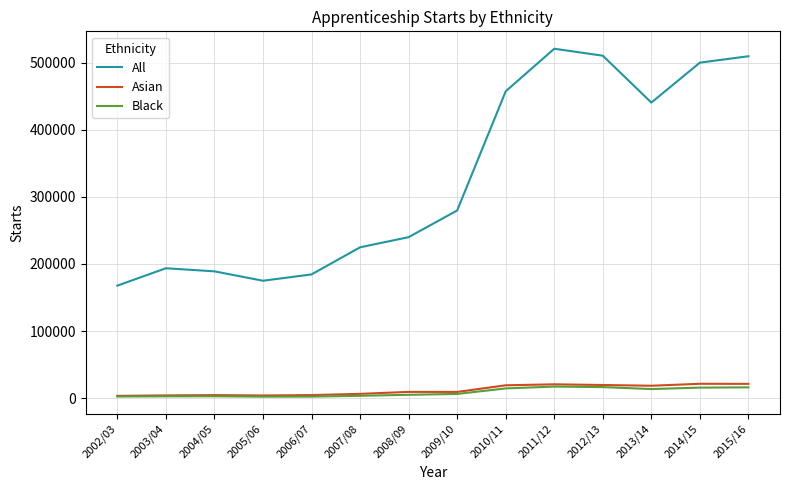

What is the difference between the highest and lowest values at 2011/12?

503250